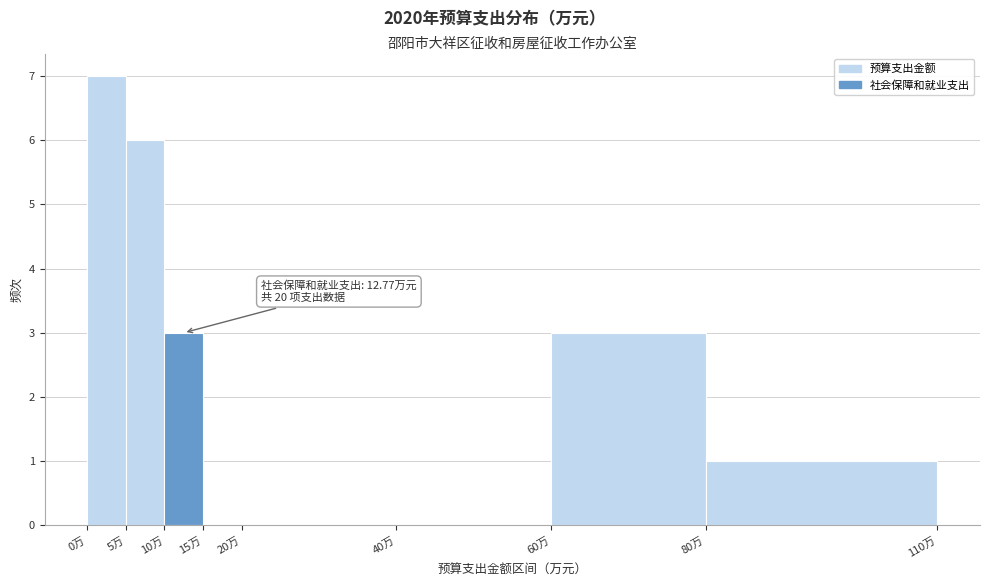

Which range on the x-axis has the tallest bar?

0 to 5